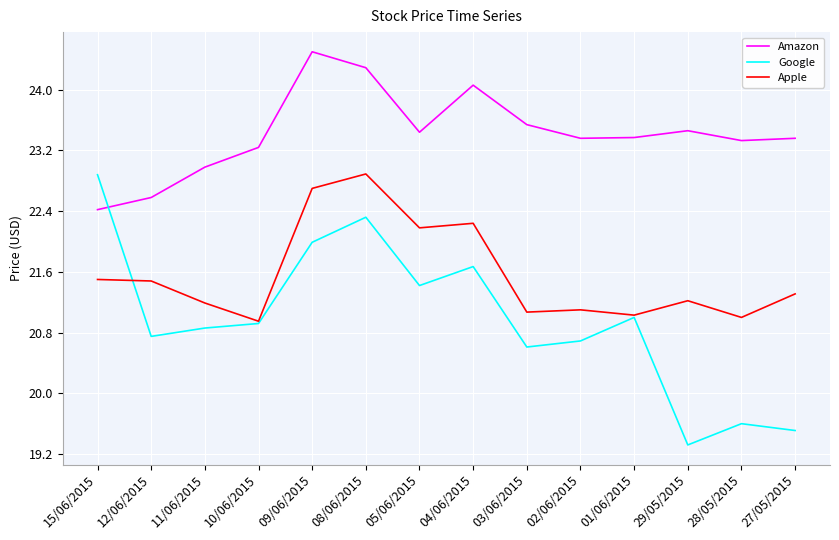

How many values in the Google series are below 20?

3